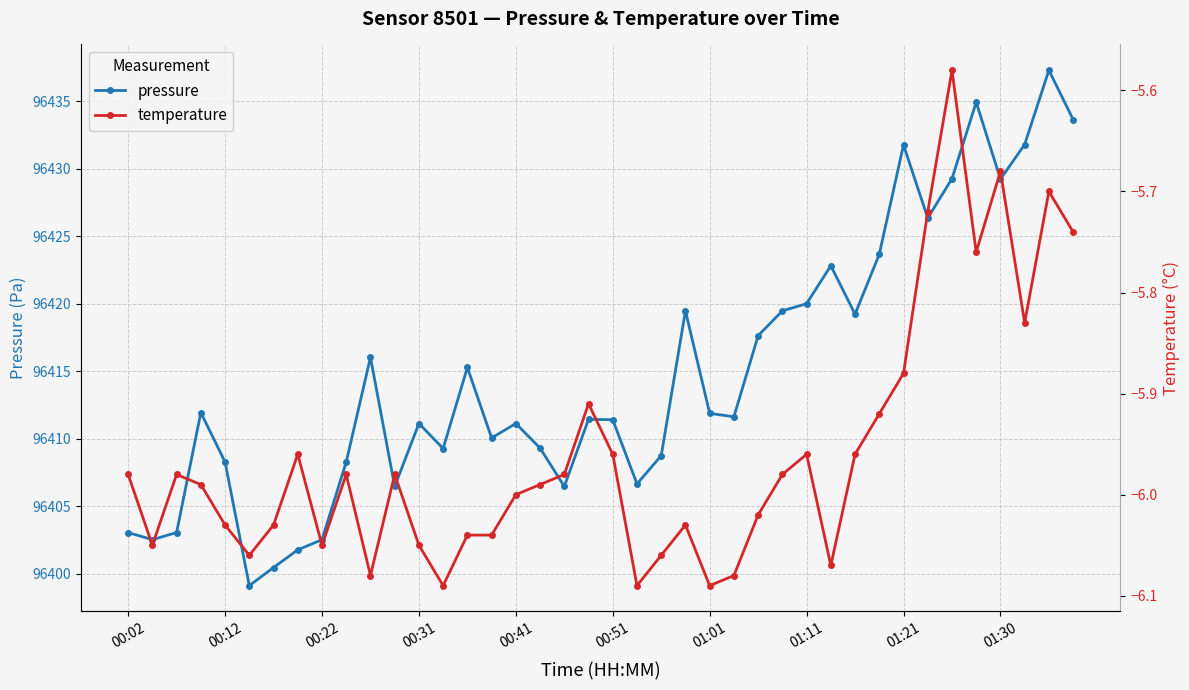

Reading left to right, extract all data points from this chart.

pressure: 96403.1	96402.5	96403.1	96411.9	96408.3	96399.1	96400.5	96401.8	96402.5	96408.3	96416.0	96406.5	96411.1	96409.3	96415.3	96410.1	96411.1	96409.3	96406.5	96411.4	96411.4	96406.7	96408.8	96419.5	96411.9	96411.6	96417.6	96419.5	96420.0	96422.8	96419.2	96423.7	96431.8	96426.3	96429.2	96434.9	96429.2	96431.8	96437.3	96433.6
temperature: -6.0	-6.0	-6.0	-6.0	-6.0	-6.1	-6.0	-6.0	-6.0	-6.0	-6.1	-6.0	-6.0	-6.1	-6.0	-6.0	-6.0	-6.0	-6.0	-5.9	-6.0	-6.1	-6.1	-6.0	-6.1	-6.1	-6.0	-6.0	-6.0	-6.1	-6.0	-5.9	-5.9	-5.7	-5.6	-5.8	-5.7	-5.8	-5.7	-5.7